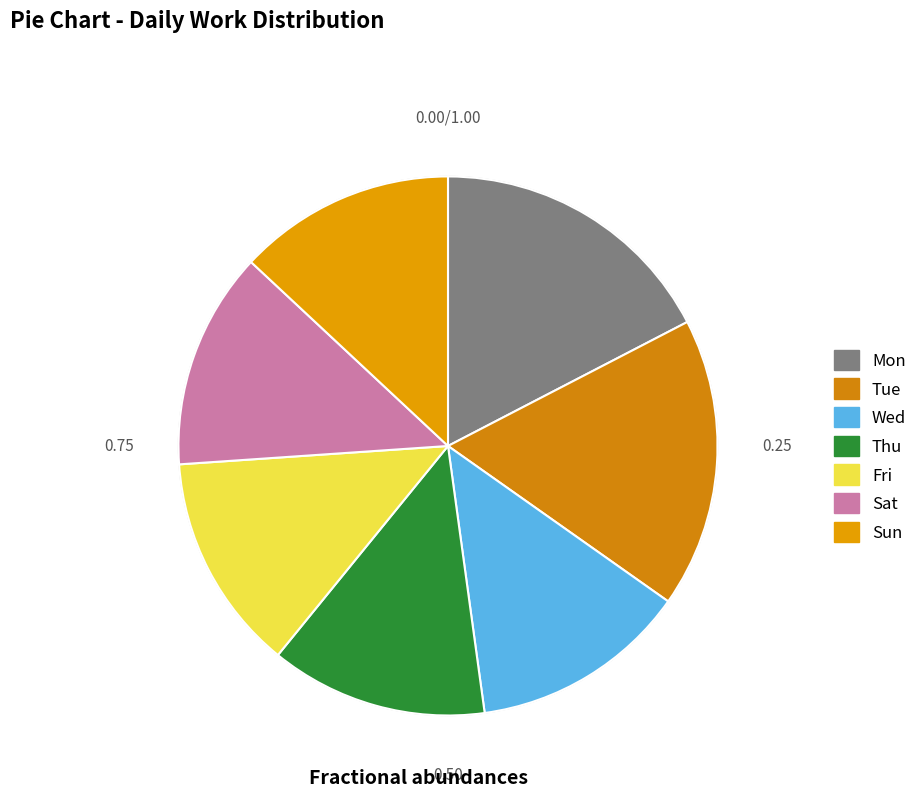

Between Tue and Wed, which is larger?

Tue